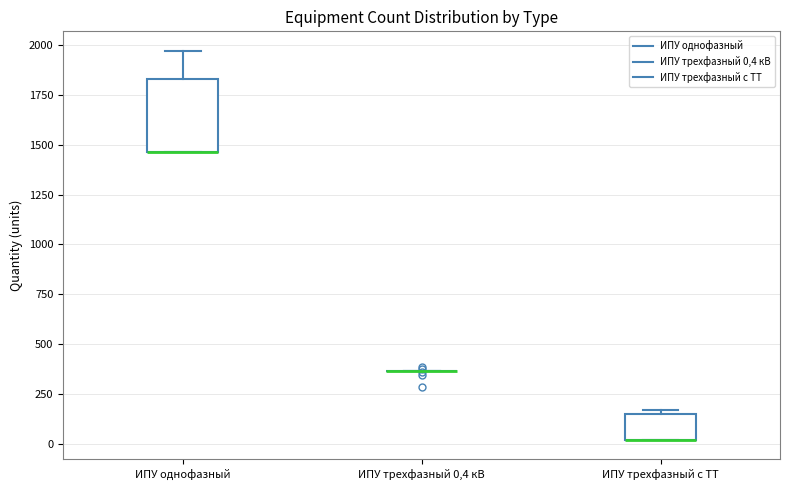

Reading left to right, read every box against the y-axis: the position of its median line, the range the box covers, and the ends of its whiskers. The values are not printed on the chart, so give them approximately, as read against the axis.

ИПУ однофазный: median 1450 (drawn on the box's lower edge), box 1450 to 1850, whiskers 1450 to 1950
ИПУ трехфазный 0,4 кВ: box collapsed to a line at 350, whiskers 350 to 350
ИПУ трехфазный с ТТ: median 0 (drawn on the box's lower edge), box 0 to 150, whiskers 0 to 150 (just above the box's upper edge)